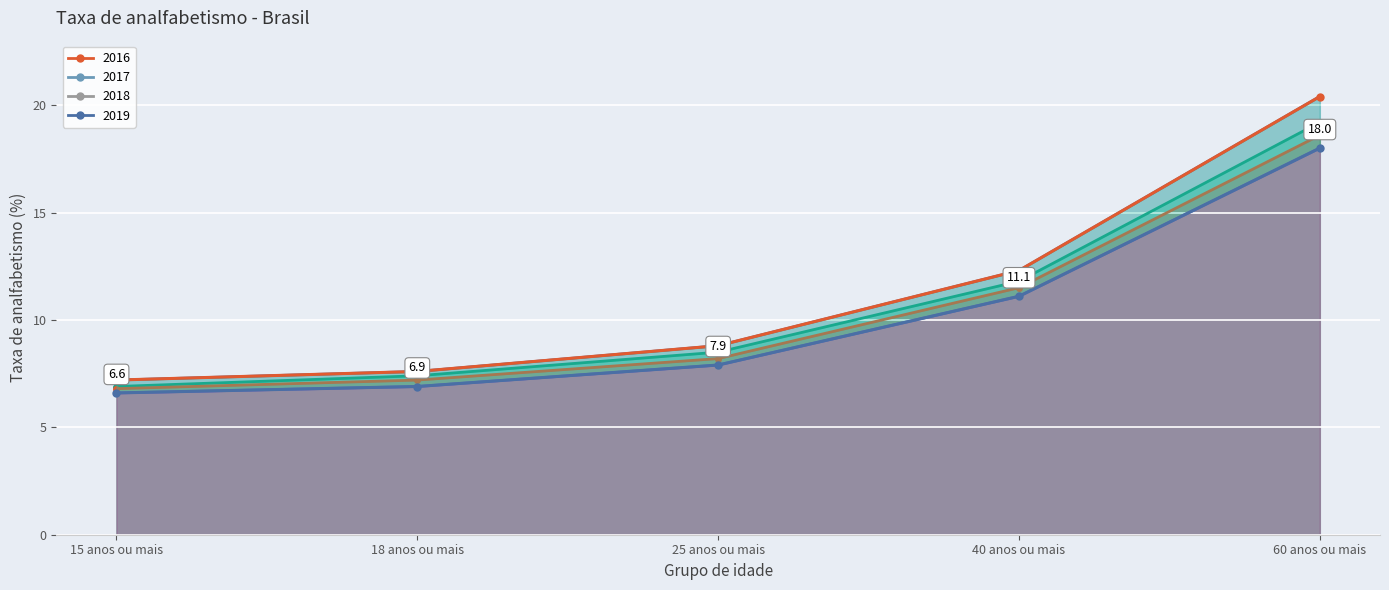

What are all the series names shown in the legend?

2016, 2017, 2018, 2019